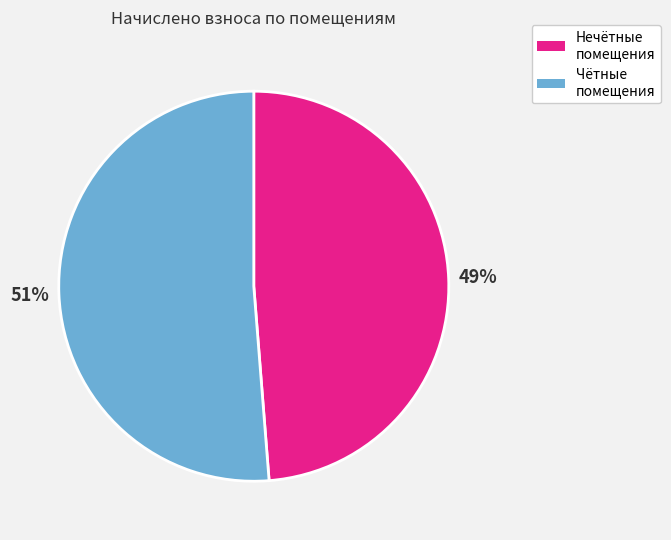

Which has a higher value, Чётные помещения or Нечётные помещения?

Чётные помещения